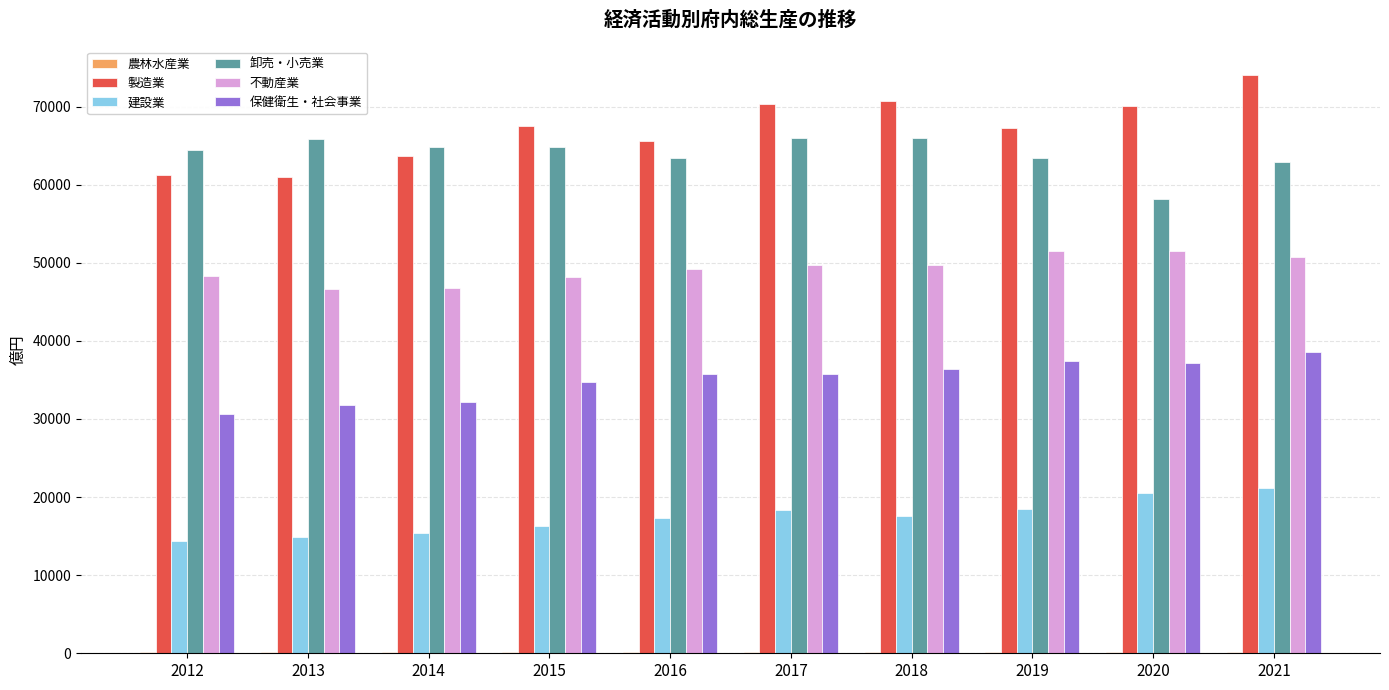

How many distinct data groups are displayed?

6